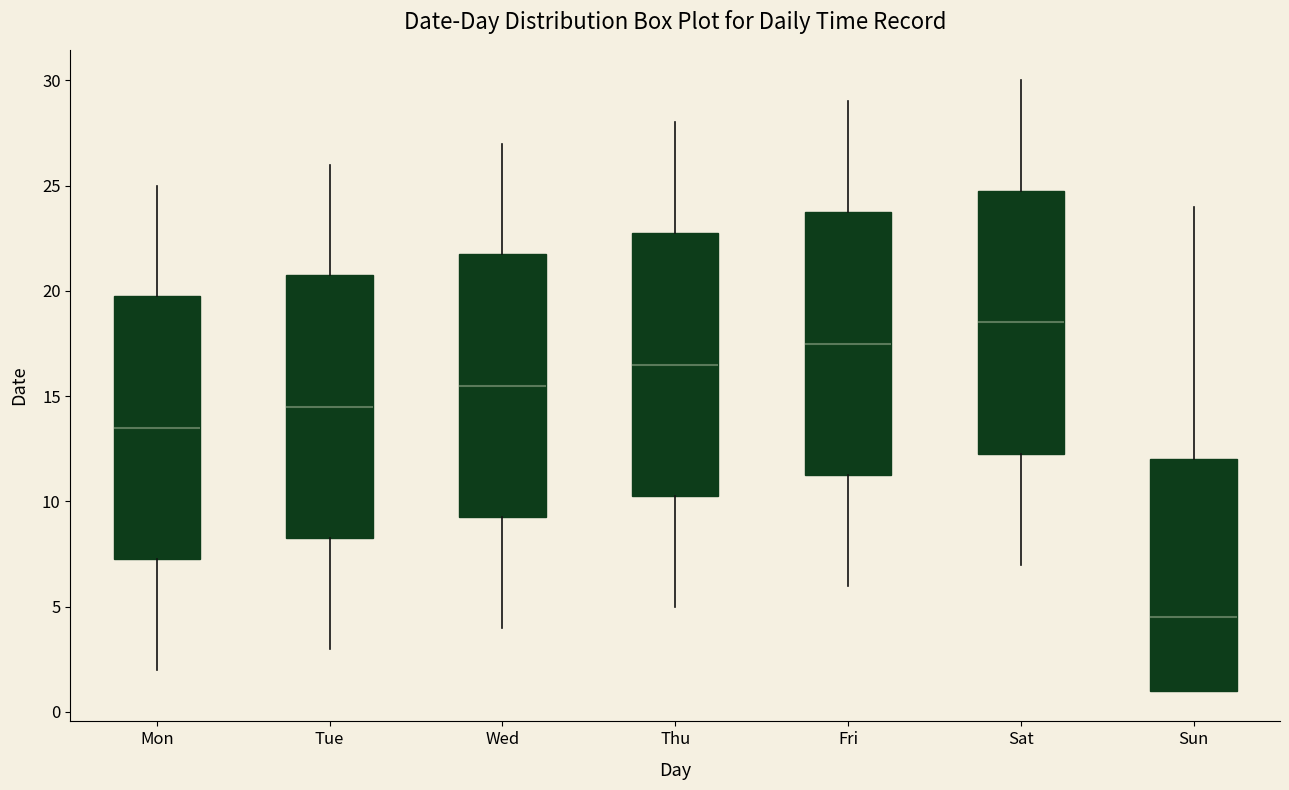

Where is the upper edge of the box for Mon on the y-axis? The values are not printed on the chart, so give them approximately, as read against the axis.

20.0